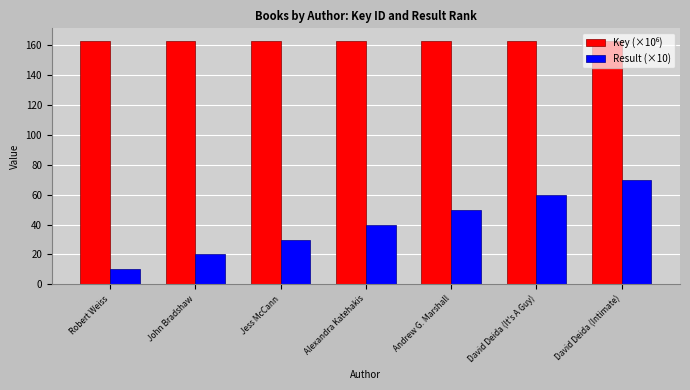

How many data points in Result (×10) are less than 40?

3